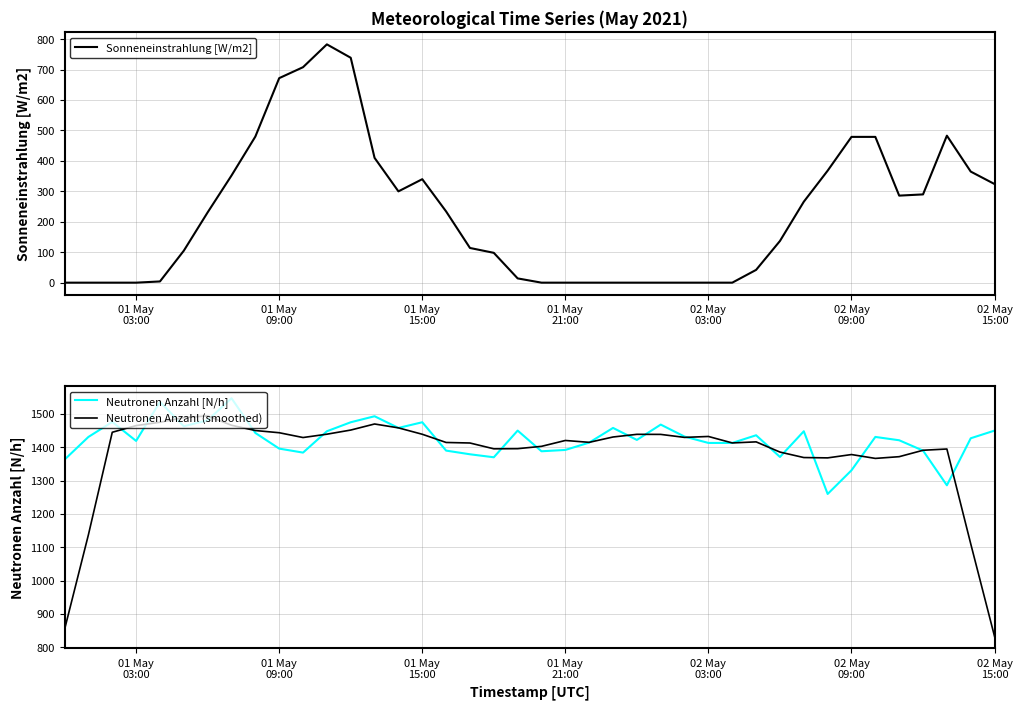

Reading left to right, transcribe all the data shown in this chart.

Sonneneinstrahlung [W/m2]: 0.0	0.0	0.0	0.0	4.0	105.0	231.0	352.0	480.0	672.0	708.0	783.0	739.0	410.0	300.0	340.0	234.0	114.0	98.0	14.0	0.0	0.0	0.0	0.0	0.0	0.0	0.0	0.0	0.0	42.0	137.0	266.0	368.0	479.0	479.0	286.0	290.0	483.0	365.0	324.0
Neutronen Anzahl [N/h]: 1363.0	1431.0	1476.0	1419.0	1536.0	1463.0	1481.0	1547.0	1443.0	1396.0	1384.0	1448.0	1475.0	1493.0	1458.0	1475.0	1390.0	1379.0	1370.0	1450.0	1388.0	1392.0	1414.0	1458.0	1422.0	1468.0	1432.0	1413.0	1413.0	1436.0	1371.0	1448.0	1260.0	1331.0	1431.0	1421.0	1390.0	1286.0	1427.0	1450.0
Neutronen Anzahl (smoothed): 854.0	1137.8	1445.0	1465.0	1475.0	1489.2	1494.0	1466.0	1450.2	1443.6	1429.2	1439.2	1451.6	1469.8	1458.2	1439.0	1414.4	1412.8	1395.4	1395.8	1402.8	1420.4	1414.8	1430.8	1438.8	1438.6	1429.6	1432.4	1413.0	1416.2	1385.6	1369.2	1368.2	1378.2	1366.6	1371.8	1391.0	1394.8	1110.6	832.6